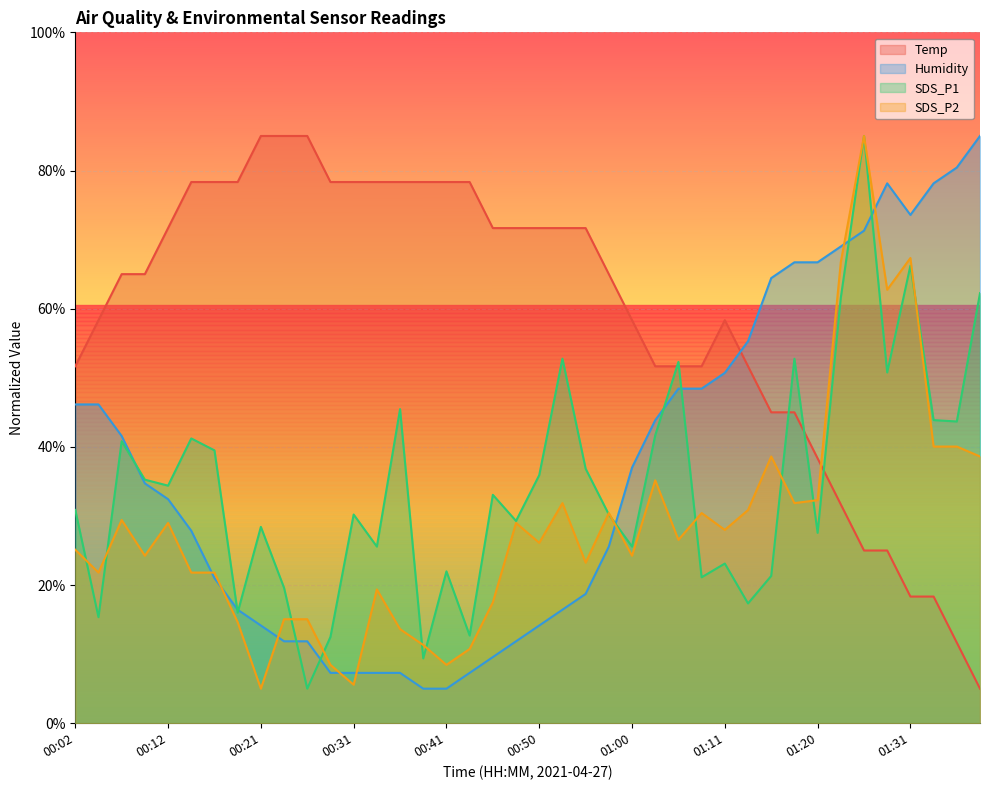

Which has a higher value, 01:31 or 00:02?

00:02